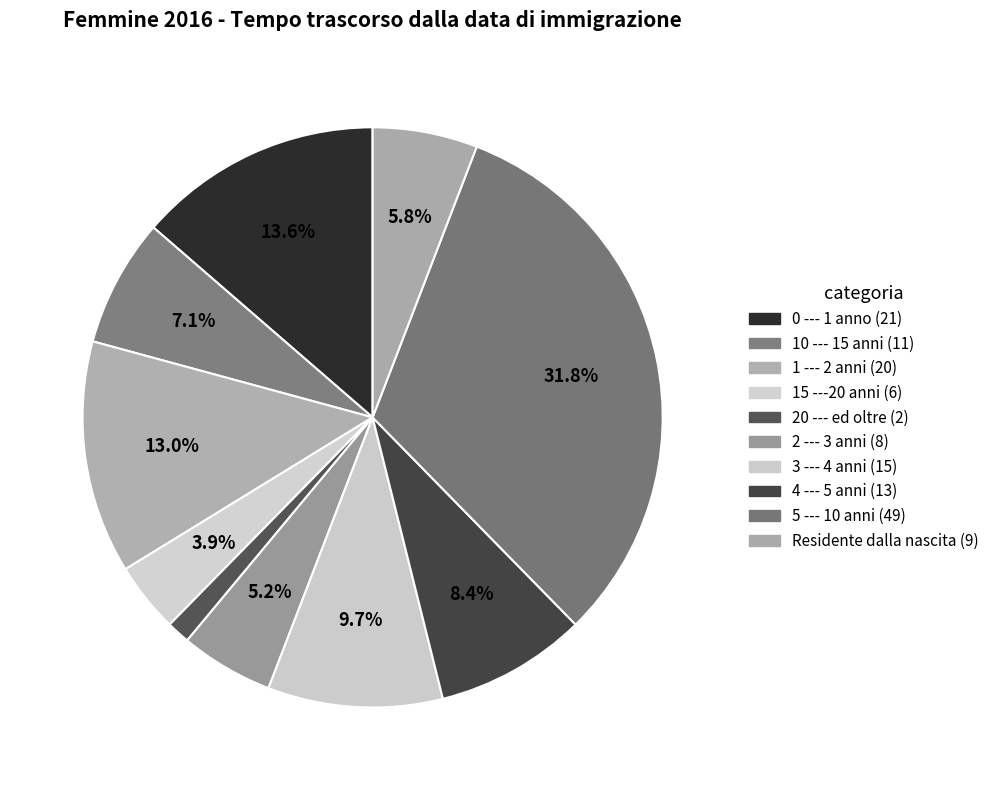

How many slices are in this pie chart?

10